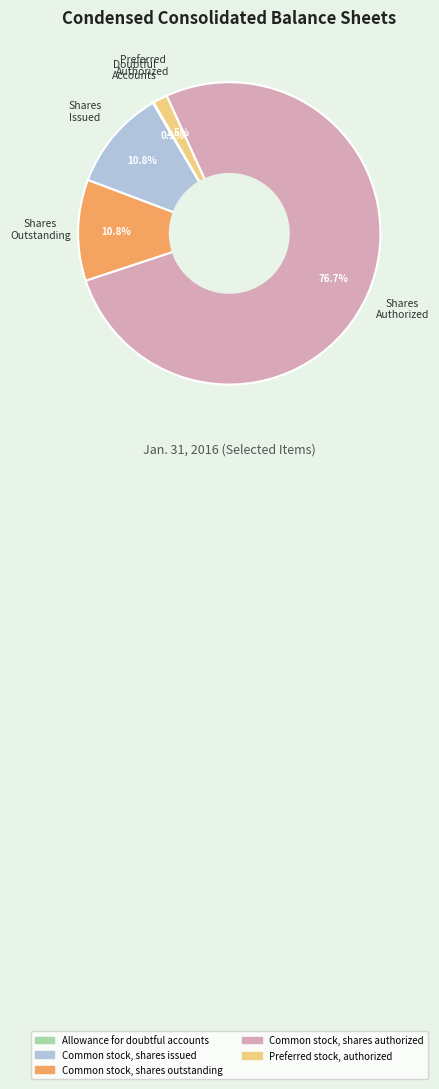

Which slice represents more than half of the pie?

Common stock, shares authorized